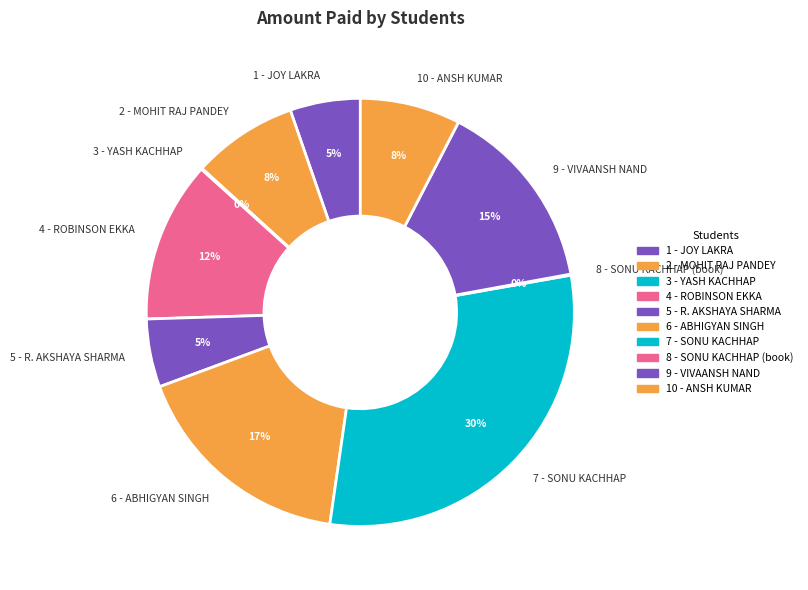

True or false: 9 - VIVAANSH NAND accounts for 25% of the total.

False